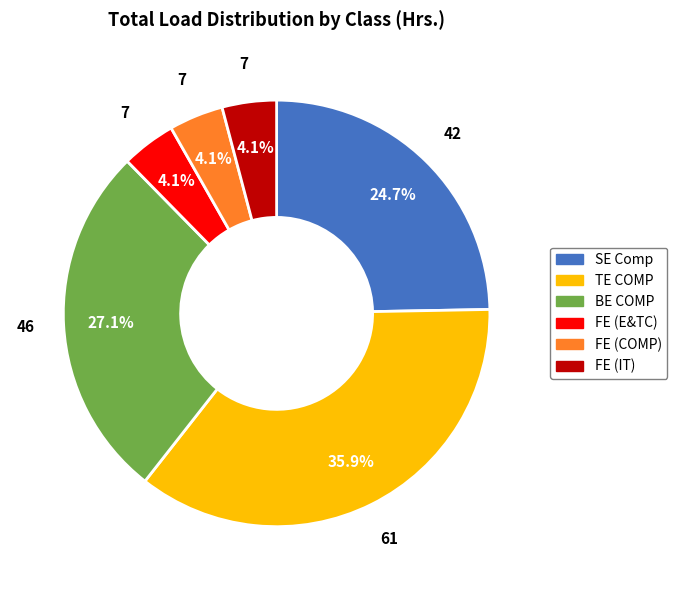

Between TE COMP and FE (COMP), which is larger?

TE COMP